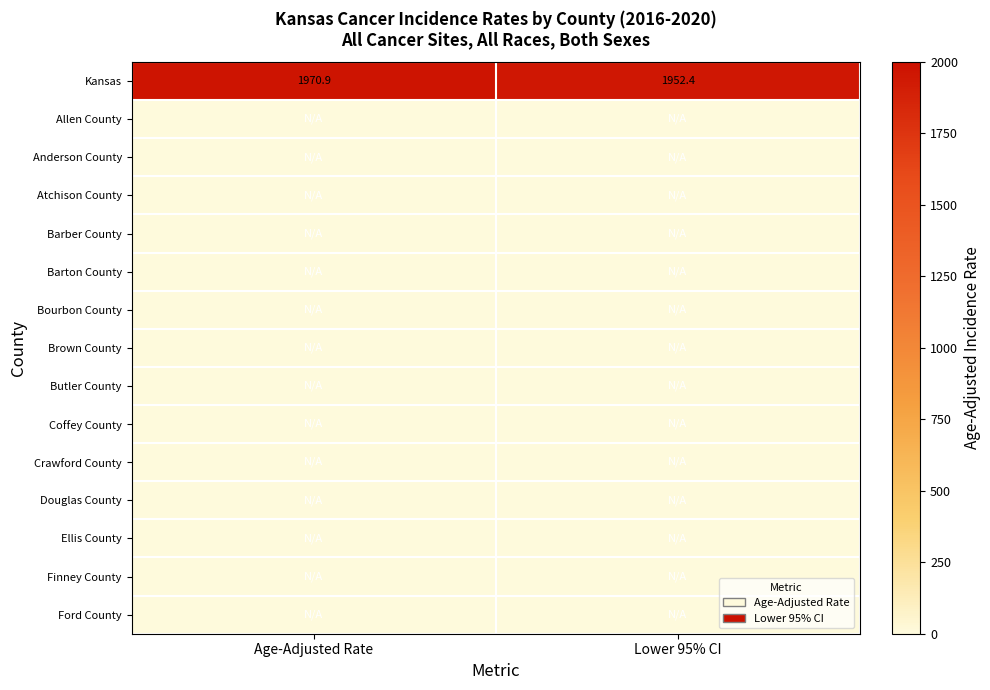

Between Age-Adjusted Rate and Lower 95% CI, which is larger?

Age-Adjusted Rate